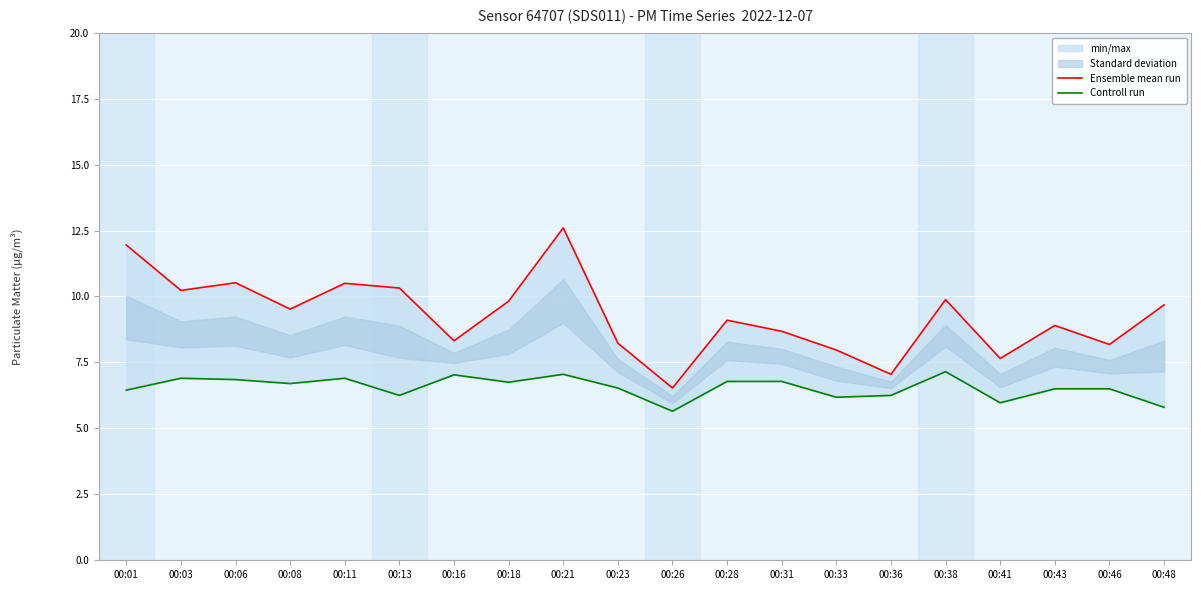

Rank the series by their average value, from lowest to highest.

Controll run, Ensemble mean run